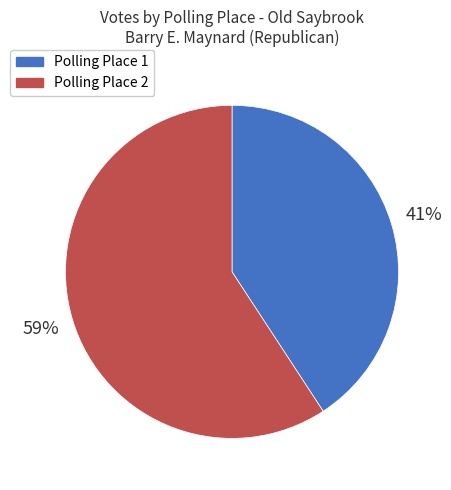

What is the majority slice?

Polling Place 2